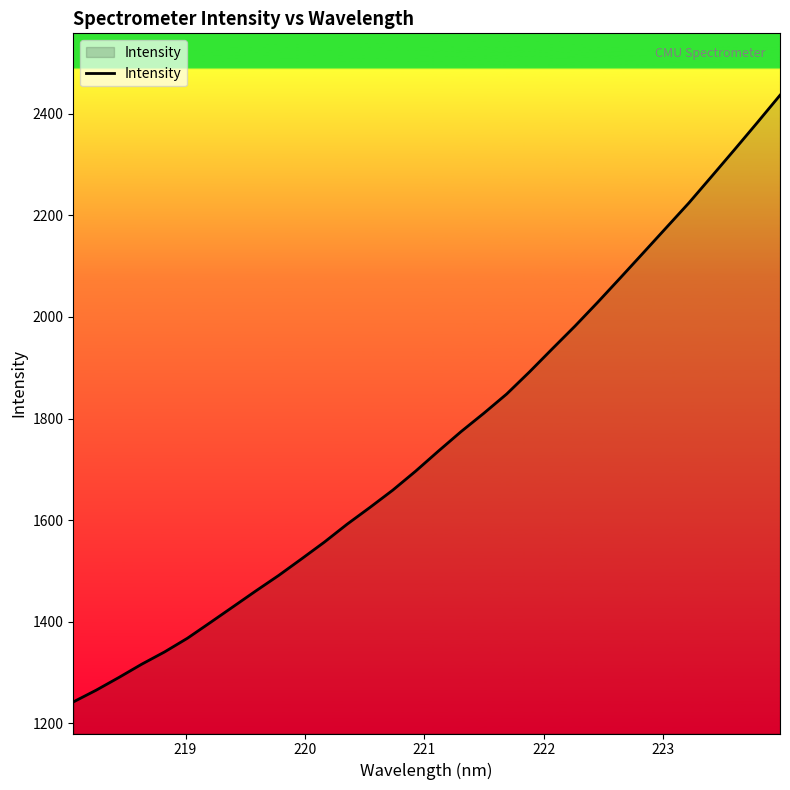

Does the chart have visible grid lines?

No